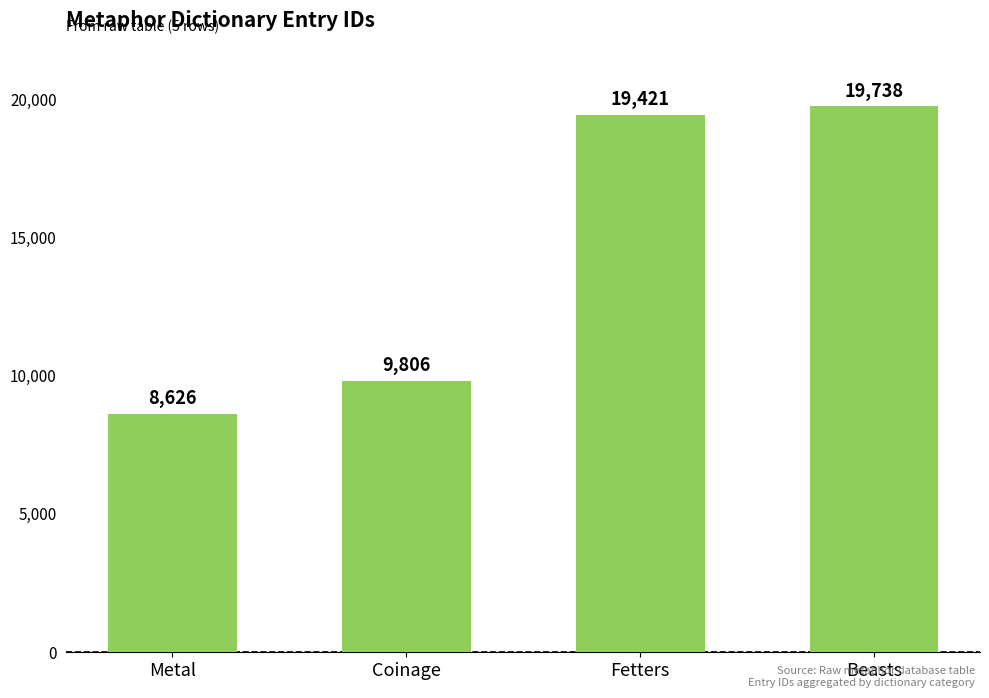

Where does the data first go above 19421?

Fetters